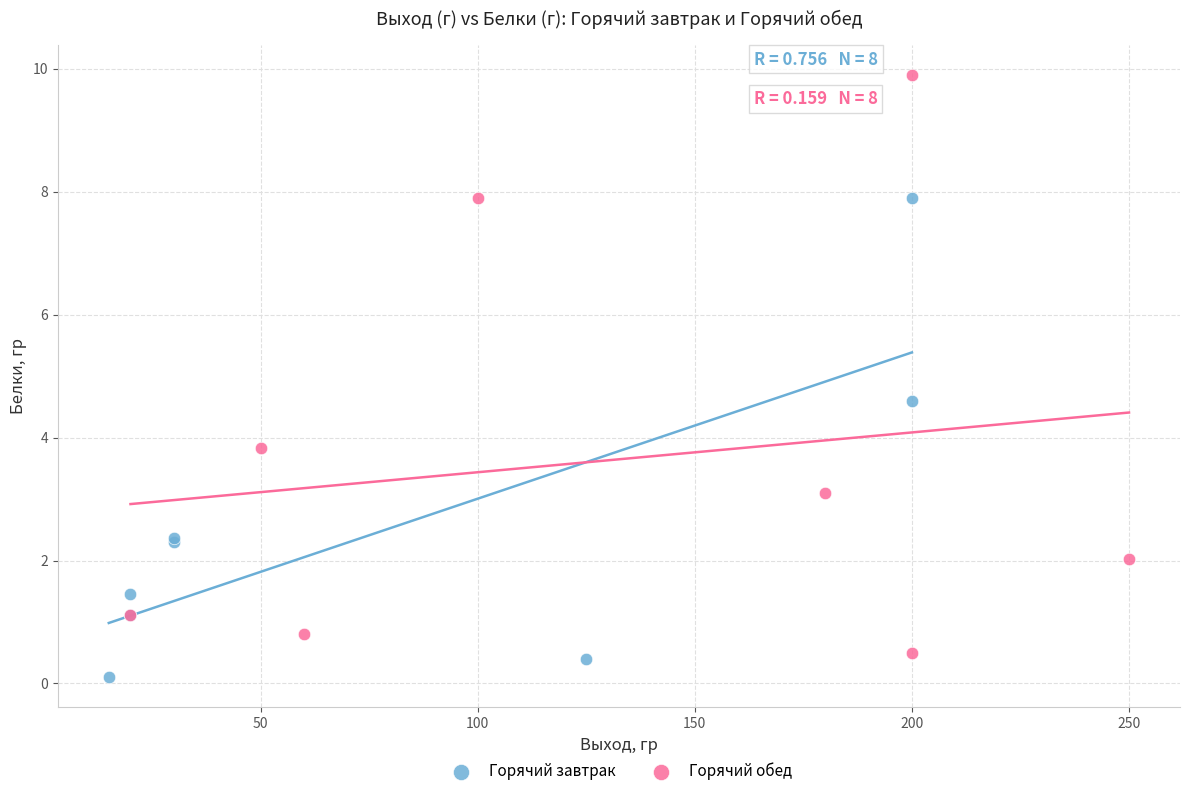

Which series reaches the maximum Y coordinate?

Горячий обед